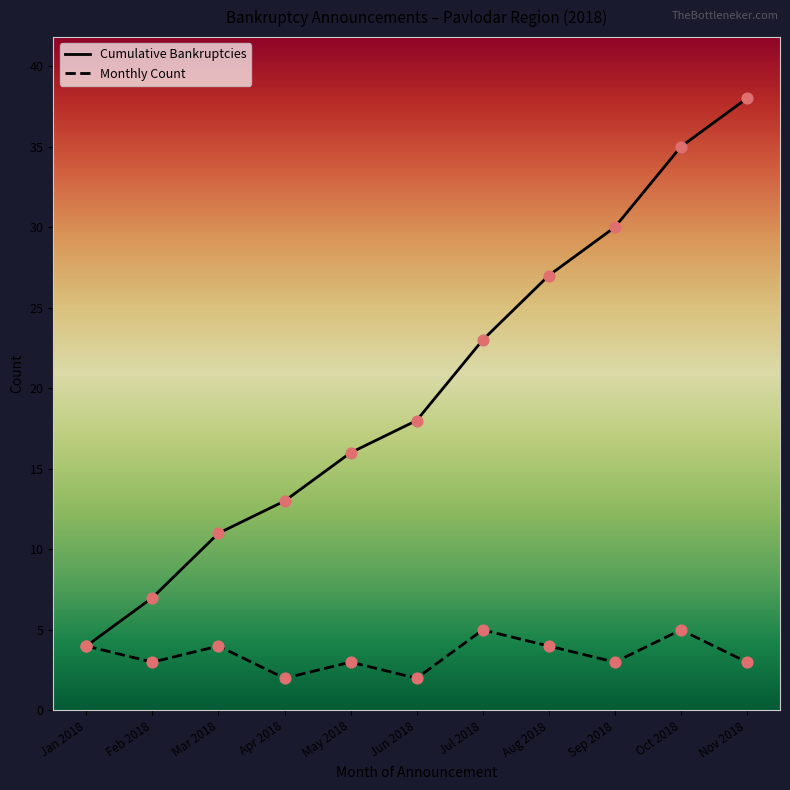

At how many categories does at least one series exceed 26?

4